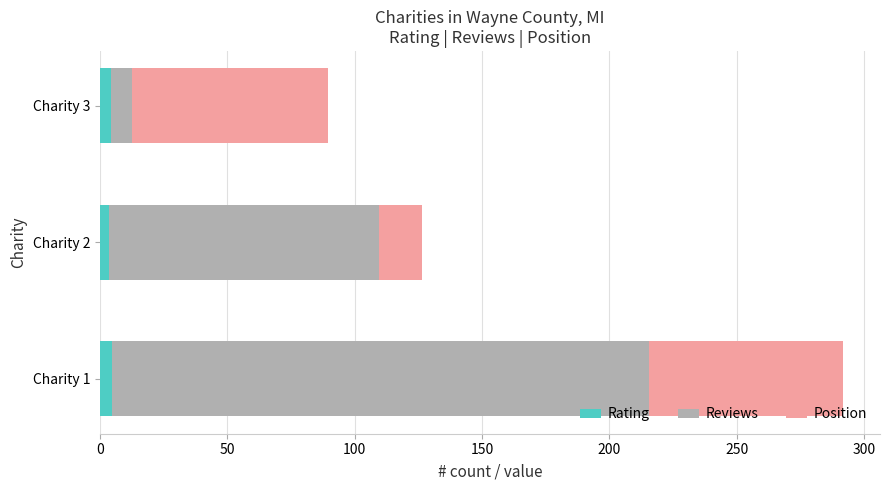

At which category is the sum across all series the highest?

Charity 1